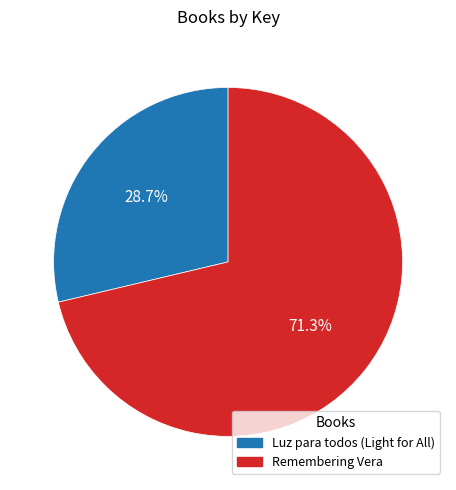

Rank the categories by value from lowest to highest.

Luz para todos (Light for All), Remembering Vera